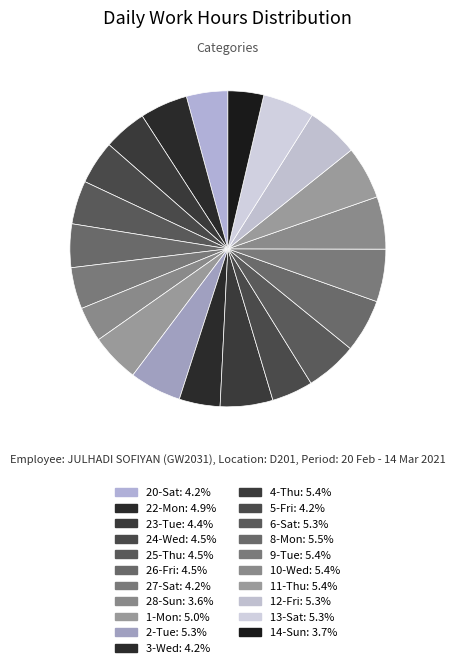

How many slices are in this pie chart?

21